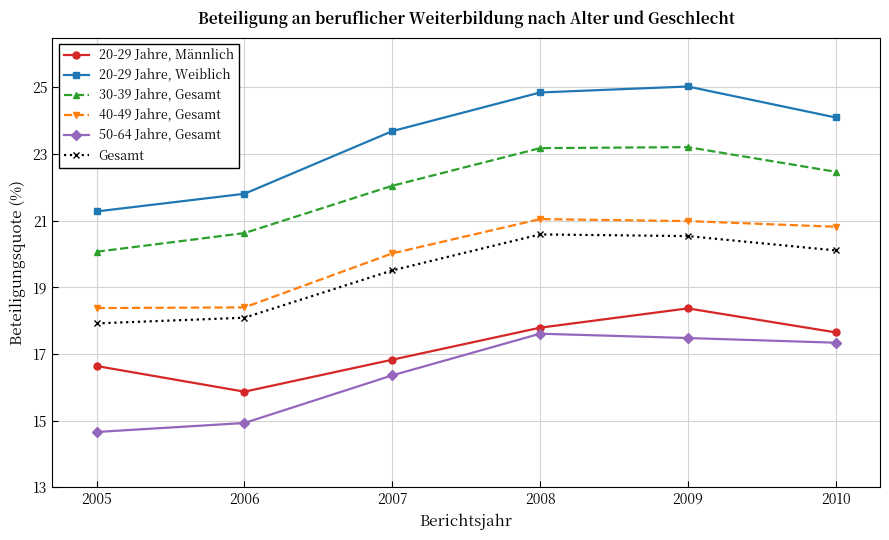

What is the average value of the 20-29 Jahre, Männlich series?

17.2